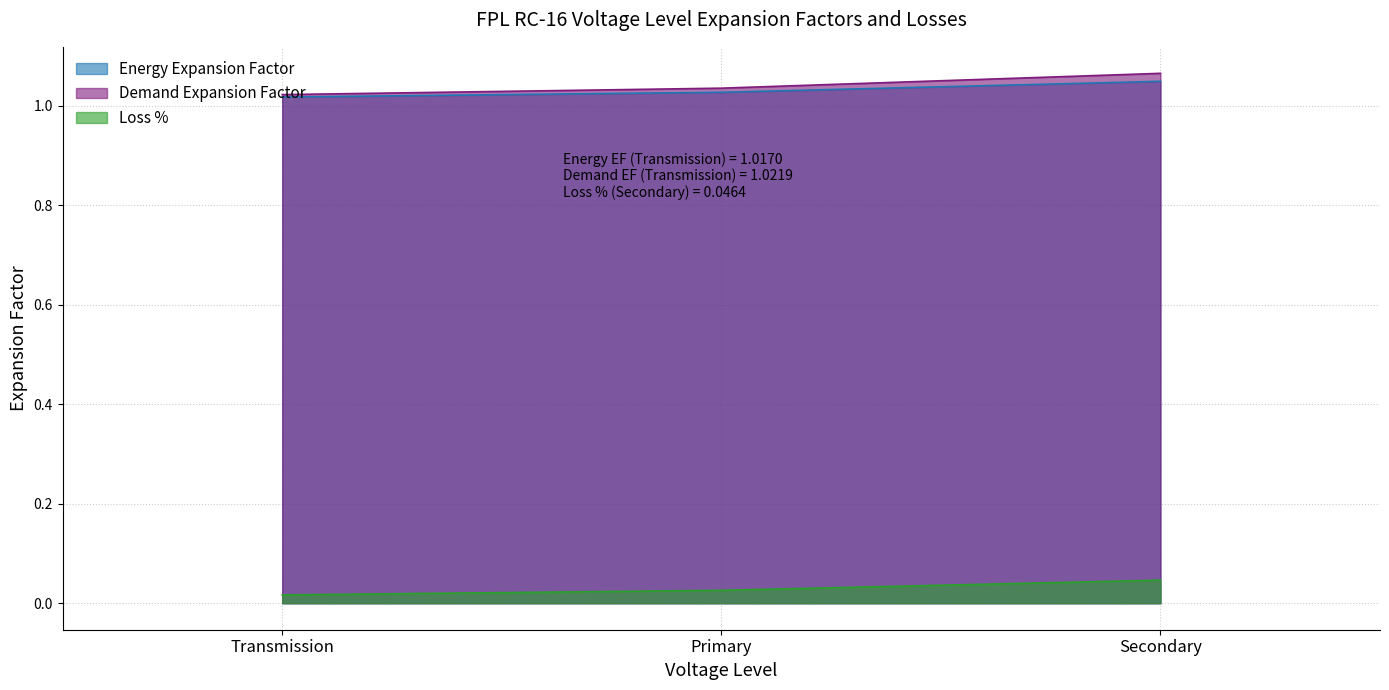

Reading right to left, list all the values displayed in this chart.

Energy Expansion Factor: Secondary=1.0	Primary=1.0	Transmission=1.0
Demand Expansion Factor: Secondary=1.1	Primary=1.0	Transmission=1.0
Loss %: Secondary=0.0	Primary=0.0	Transmission=0.0